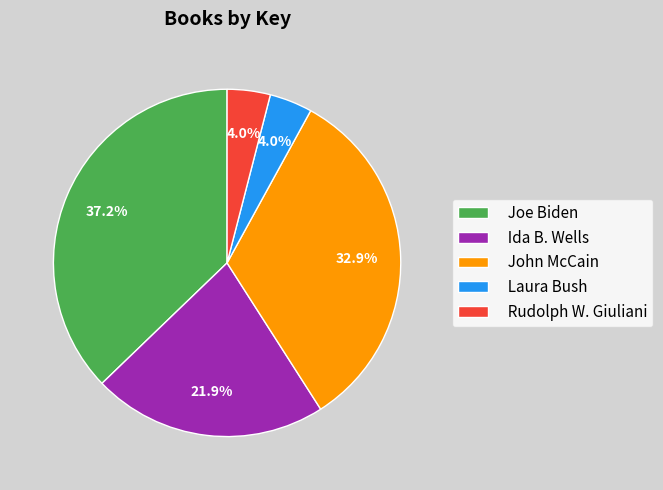

What is the ratio of the value at Rudolph W. Giuliani to the value at Joe Biden?

0.1